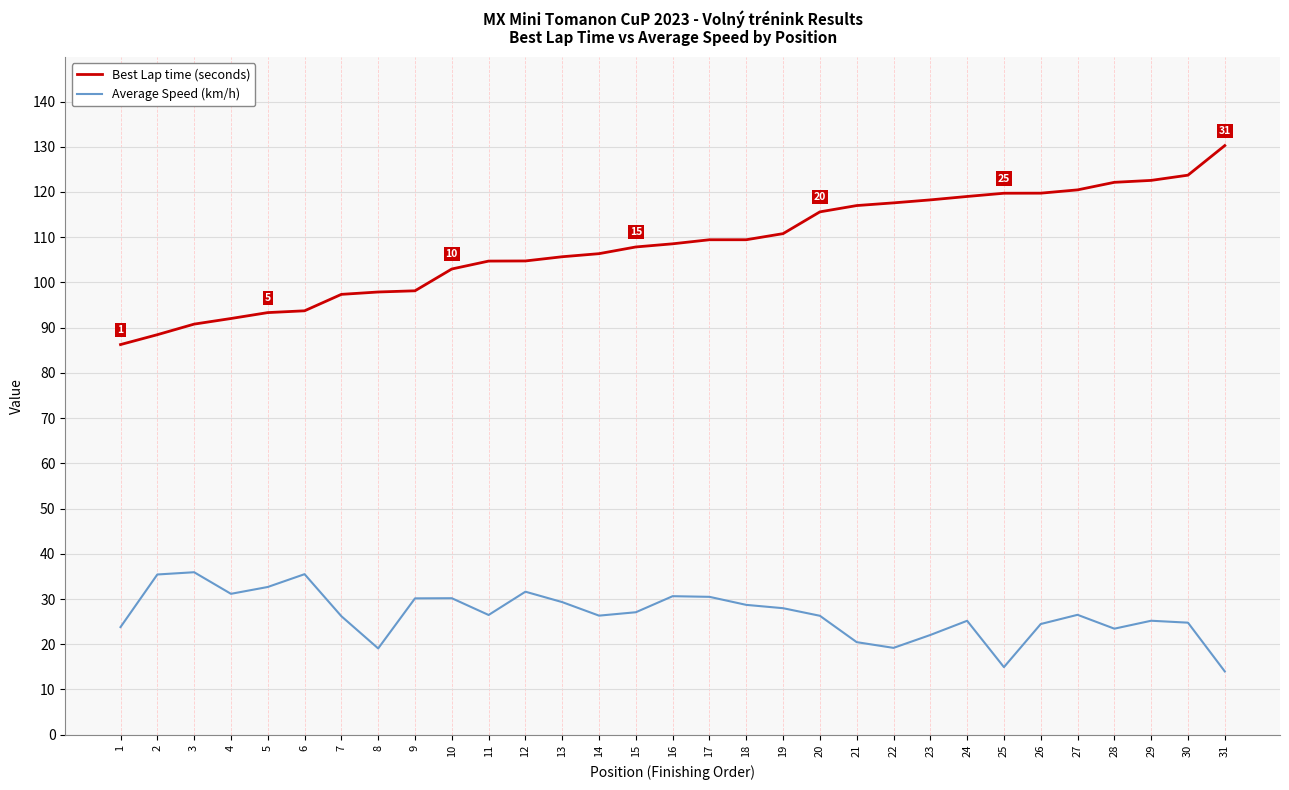

Rank the series by their average value, from highest to lowest.

Best Lap time (seconds), Average Speed (km/h)